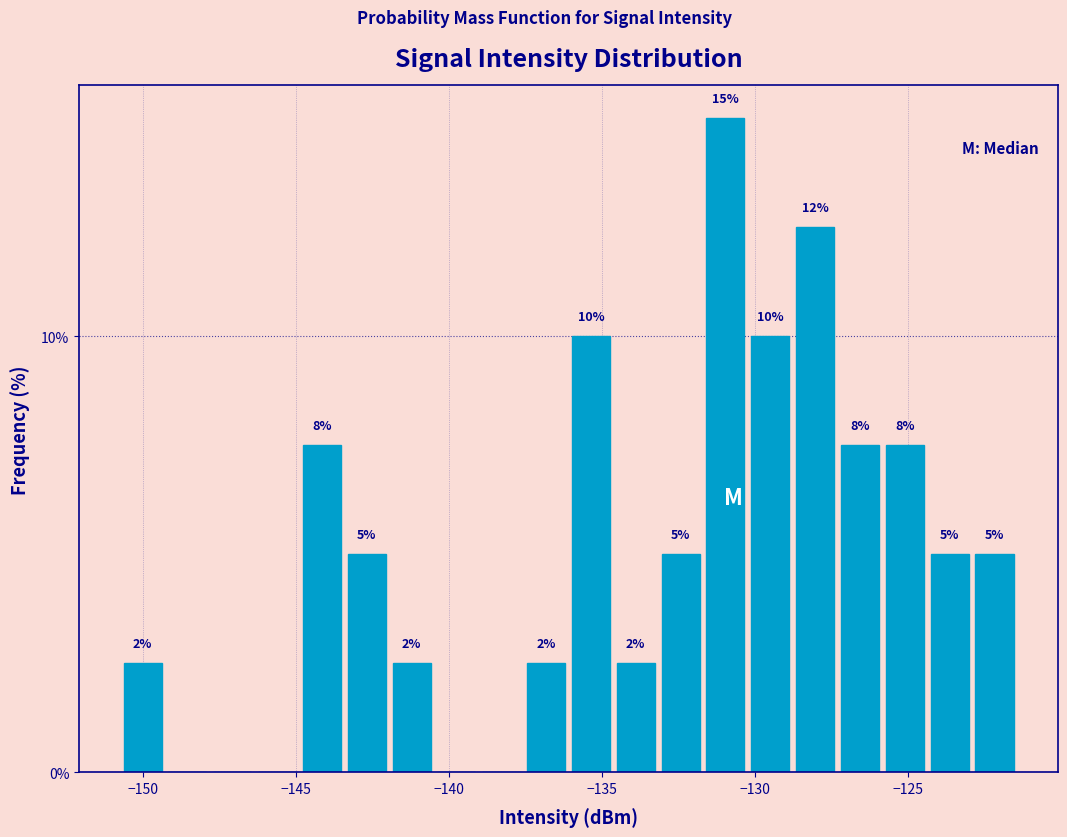

Read against the x-axis, roughly where is the centre of the tallest bar?

-131.0